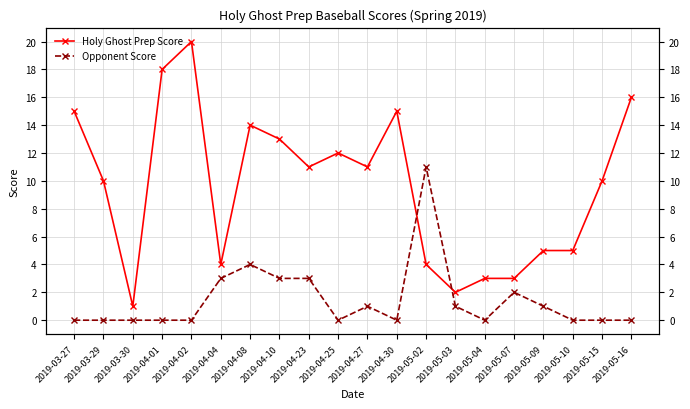

What position from the right is 2019-05-02?

8